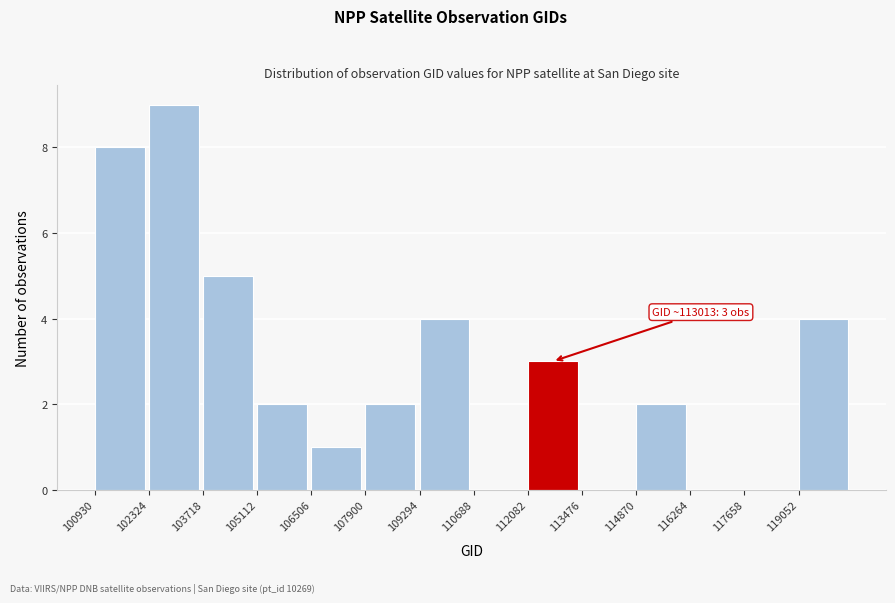

Which range on the x-axis has the tallest bar?

102400 to 103800